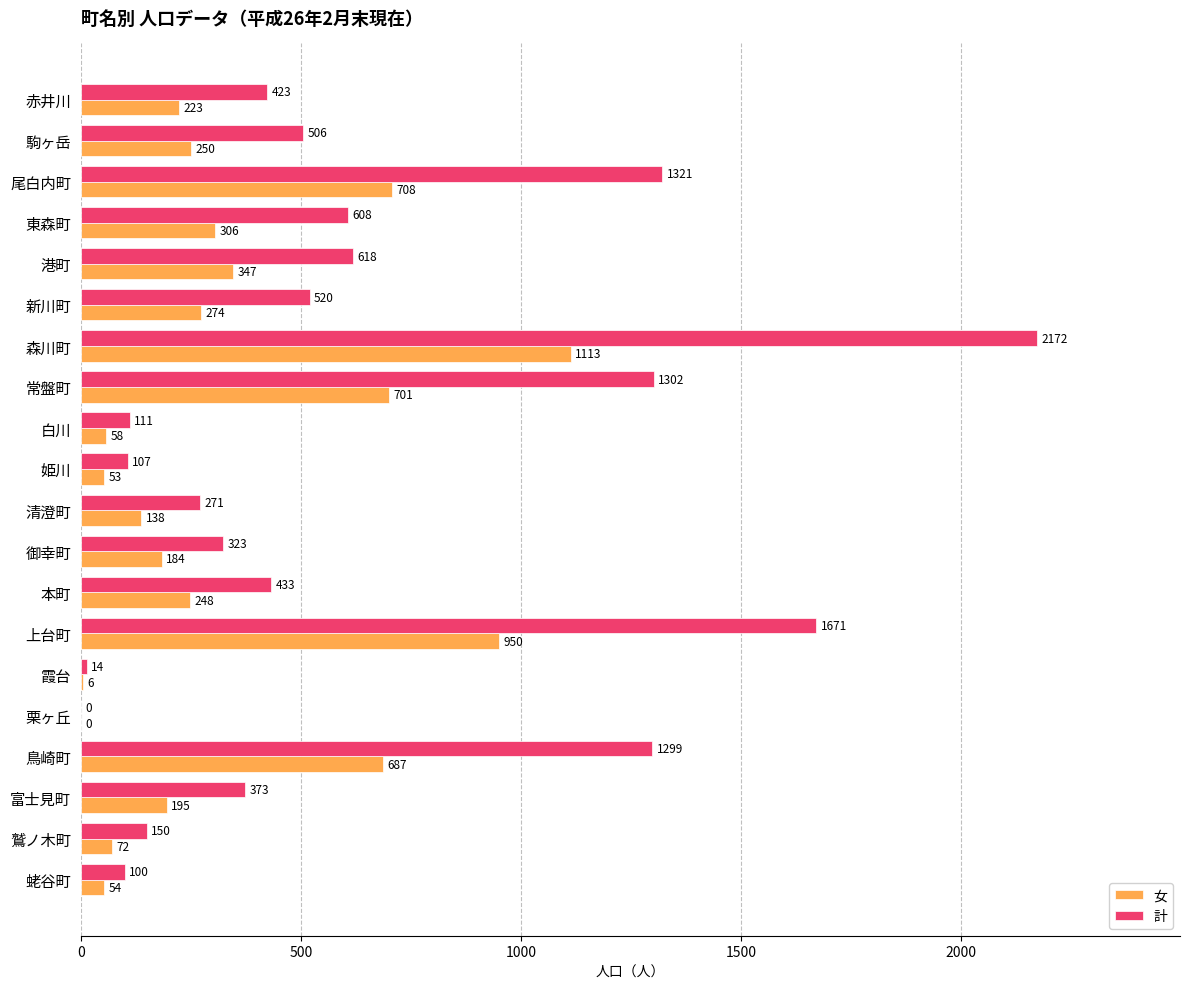

What is the average value of the 女 series?

328